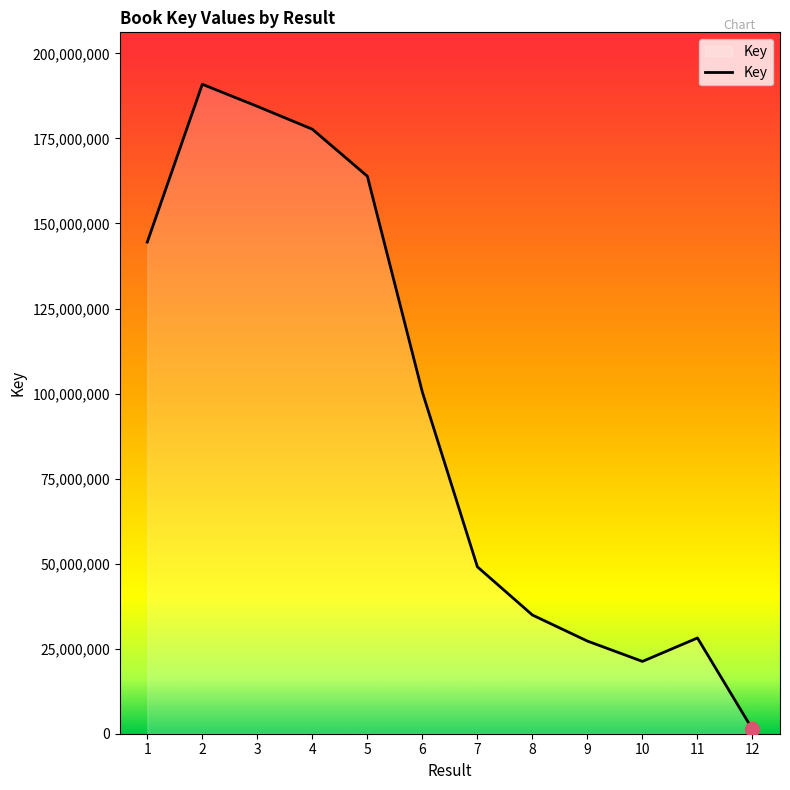

The value at 9 is 27235688. True or false?

True